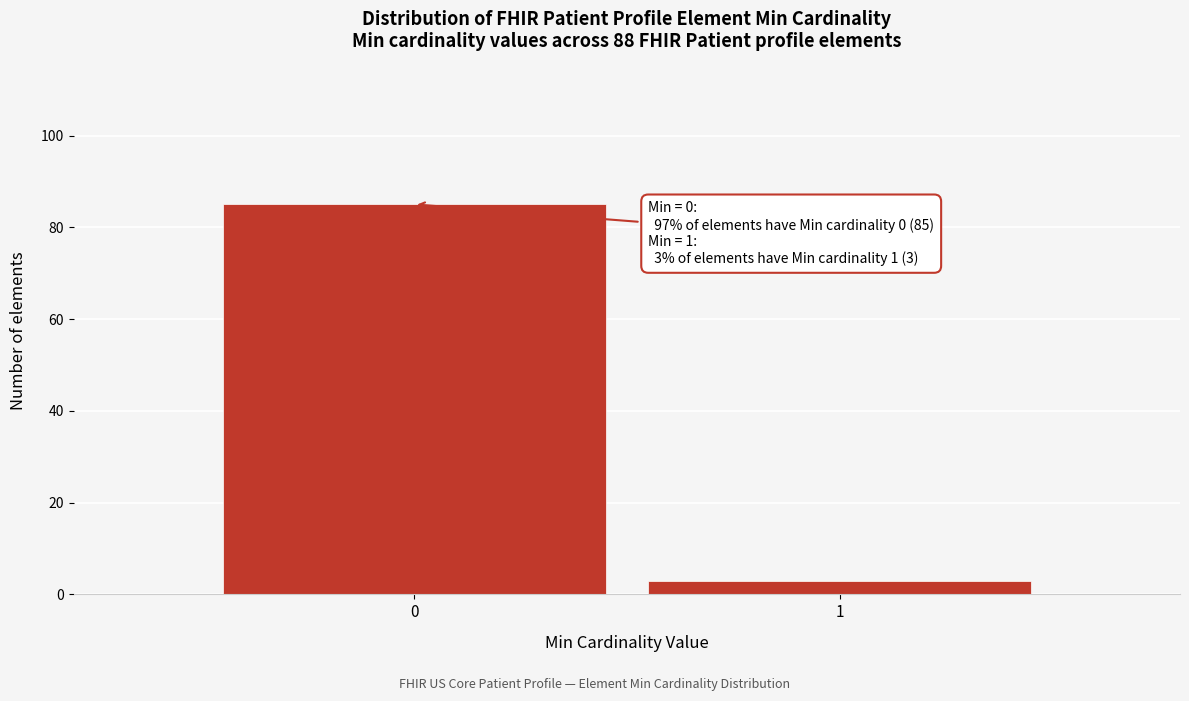

Reading left to right, list all the values displayed in this chart.

85	3